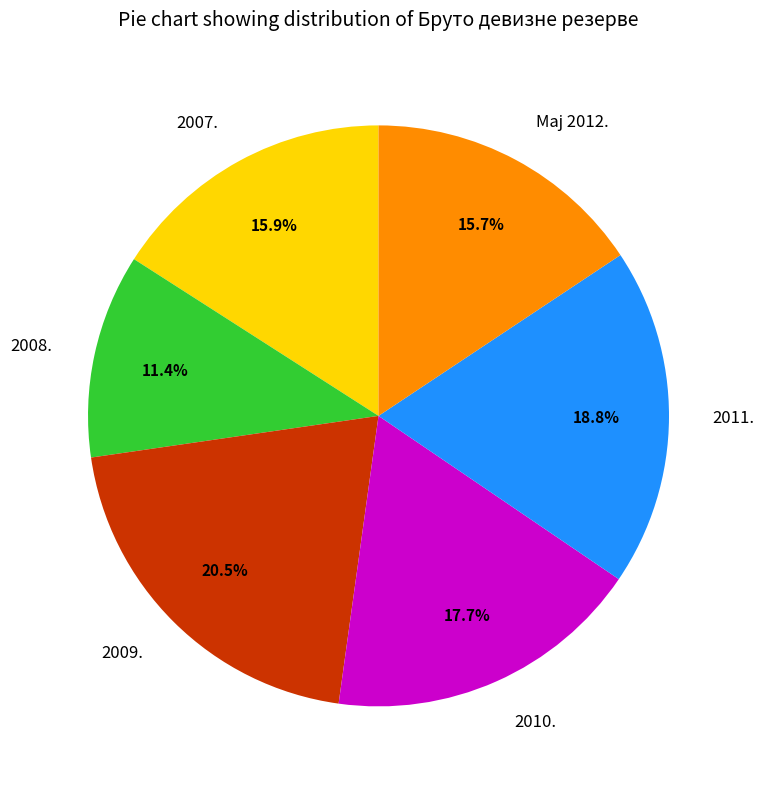

Approximately how many times larger is the value at 2009. compared to 2010.?

1.2